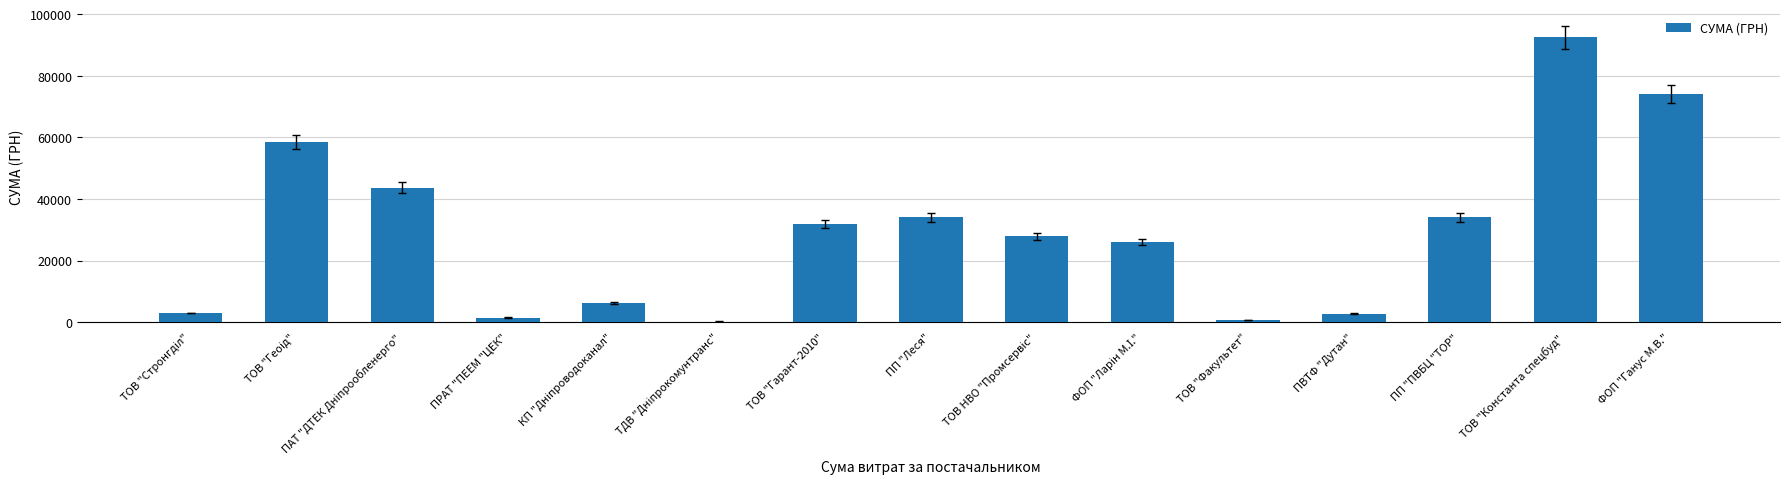

What is the greatest value displayed?

92546.2